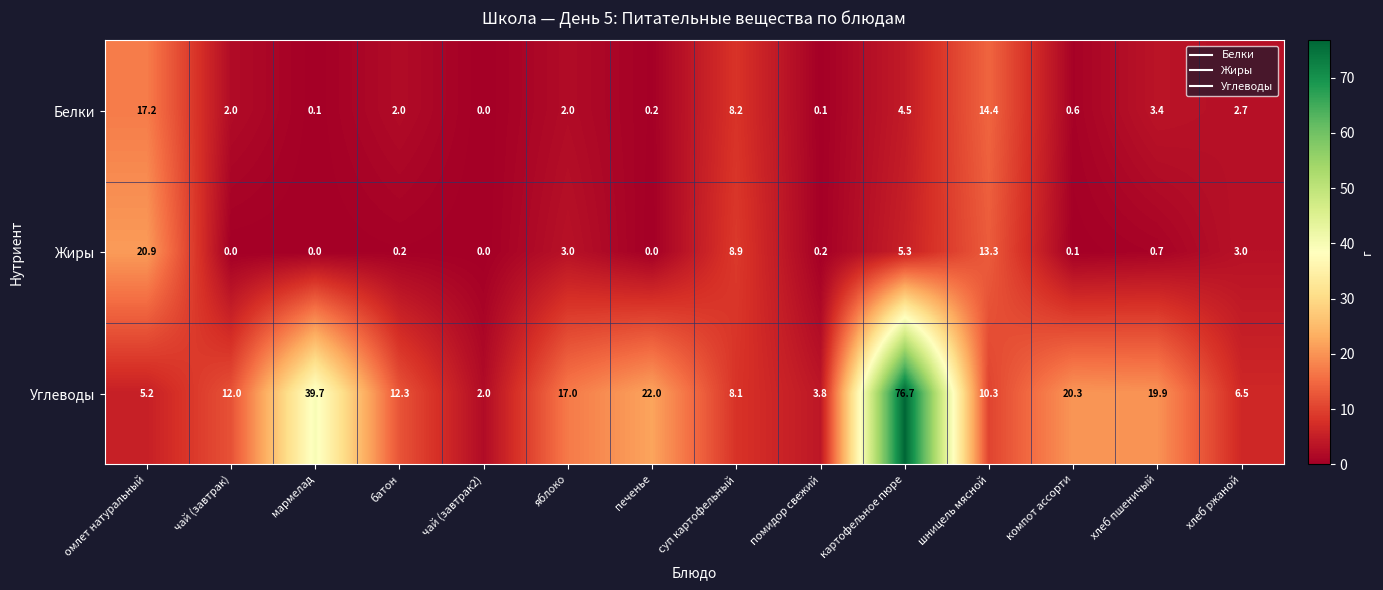

How many data points does each series have?

14